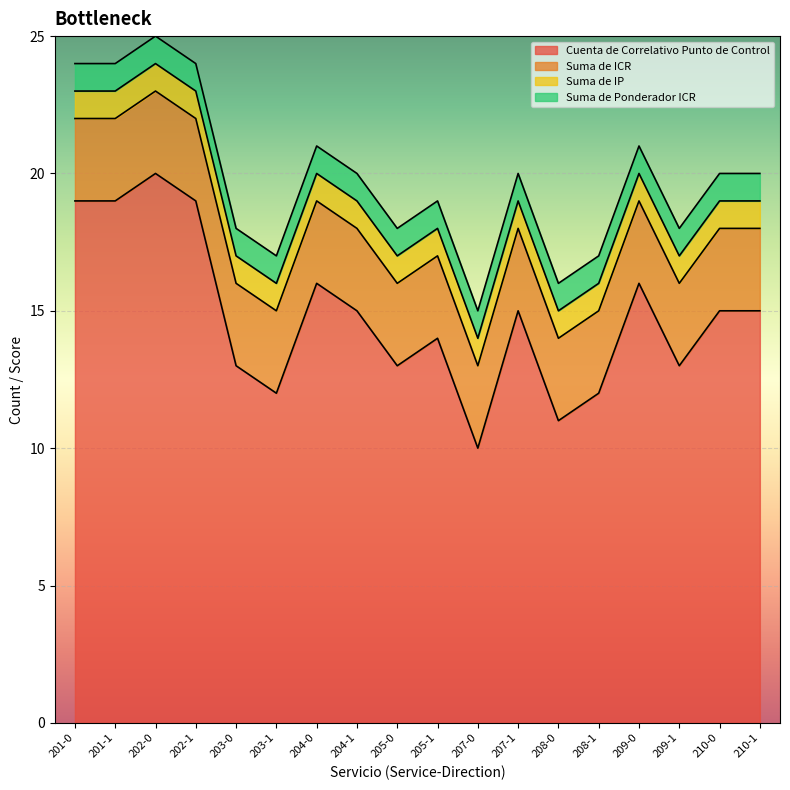

How many data points does each series have?

18